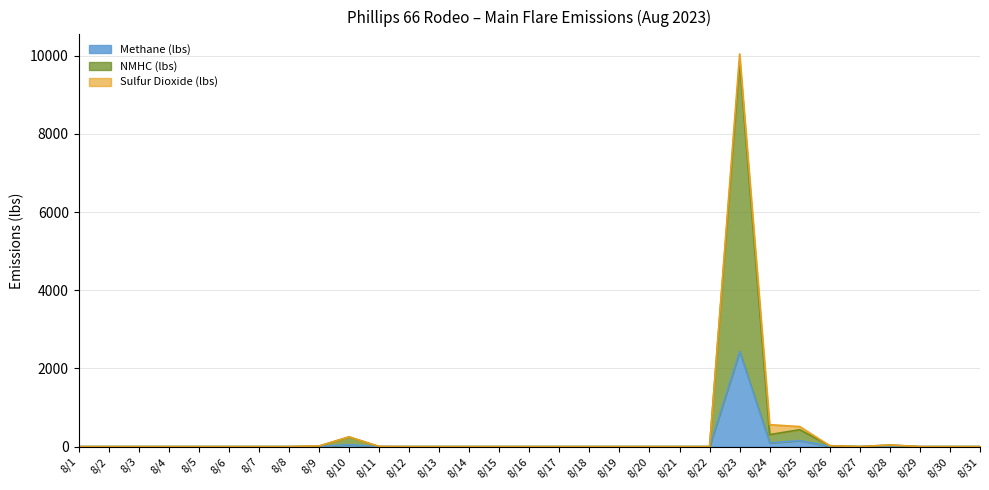

True or false: Methane (lbs) has more than 1 points higher than both neighbors.

True